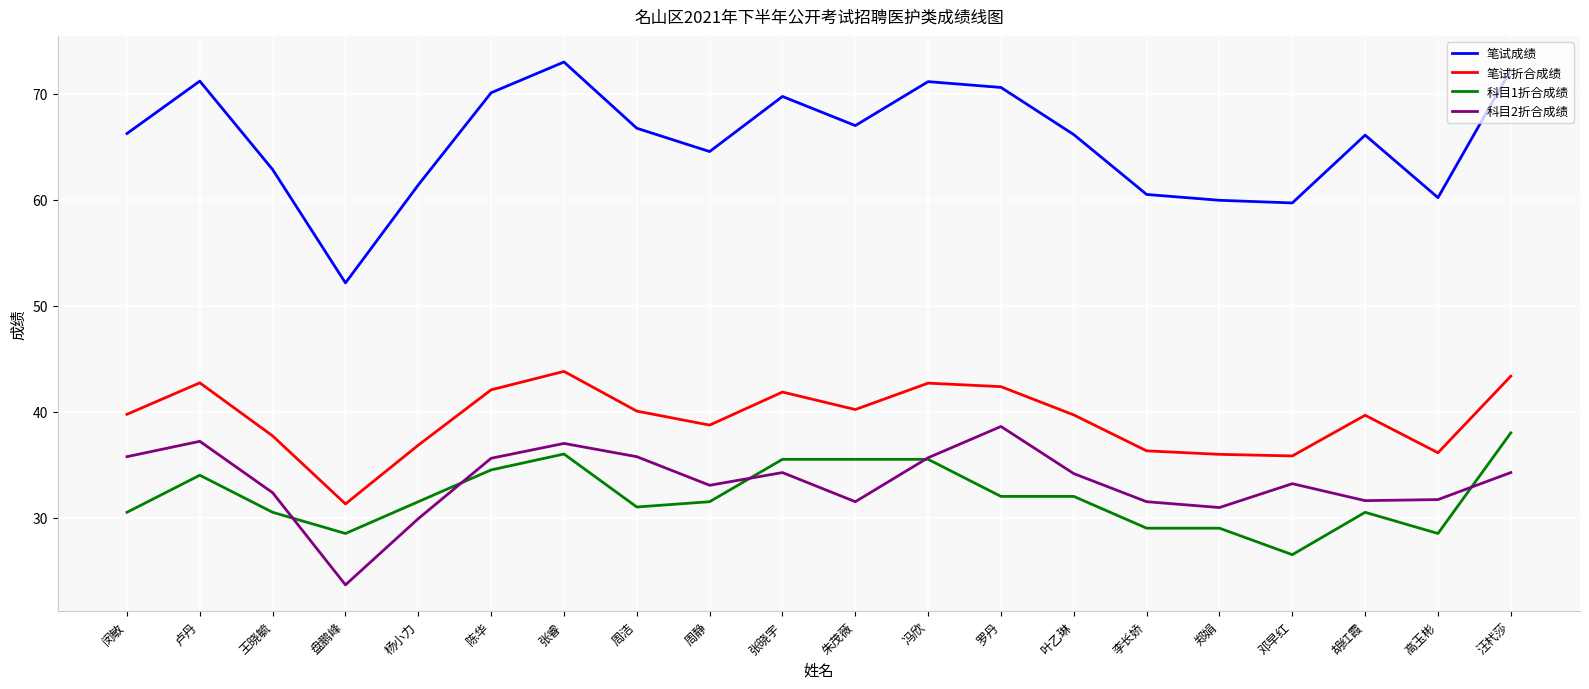

Read the 科目1折合成绩 value at 郑娟.

29.0